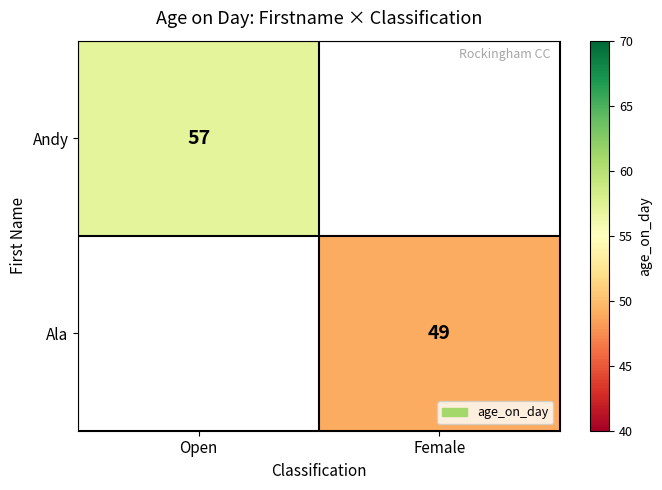

Which has a higher value, Female or Open?

Open